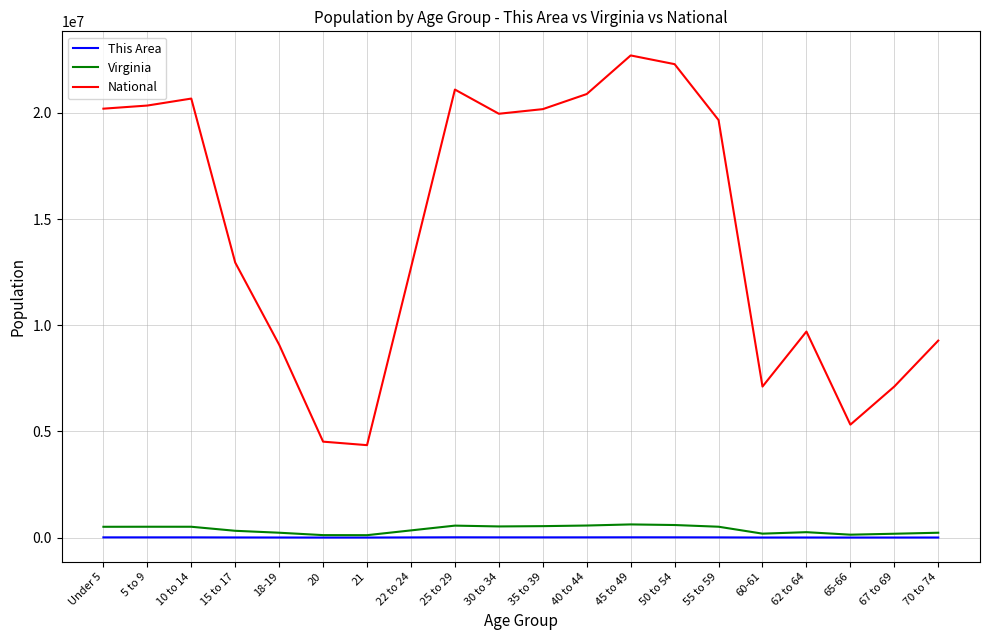

What is the approximate value of National at 70 to 74, to the nearest 100?

9278200